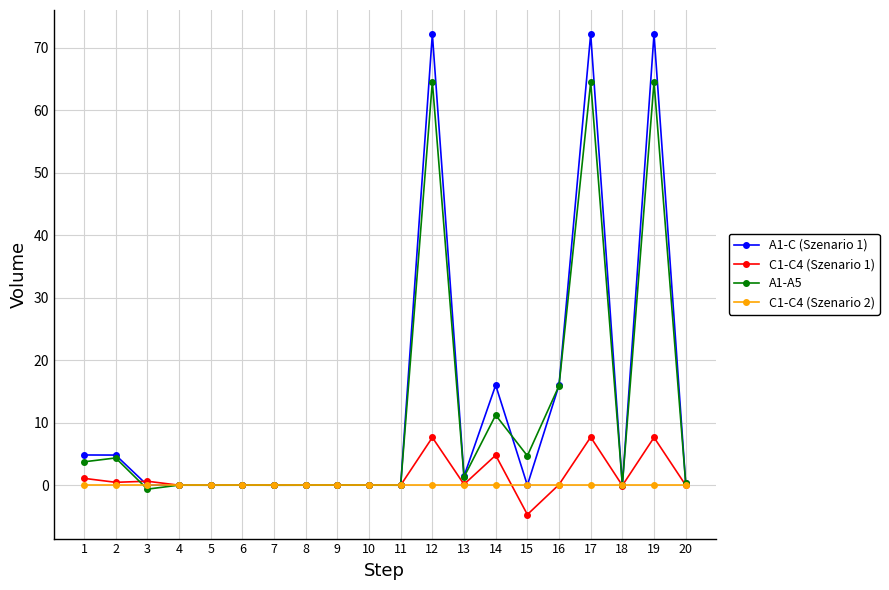

True or false: C1-C4 (Szenario 1) has more than 2 interior local peaks.

True